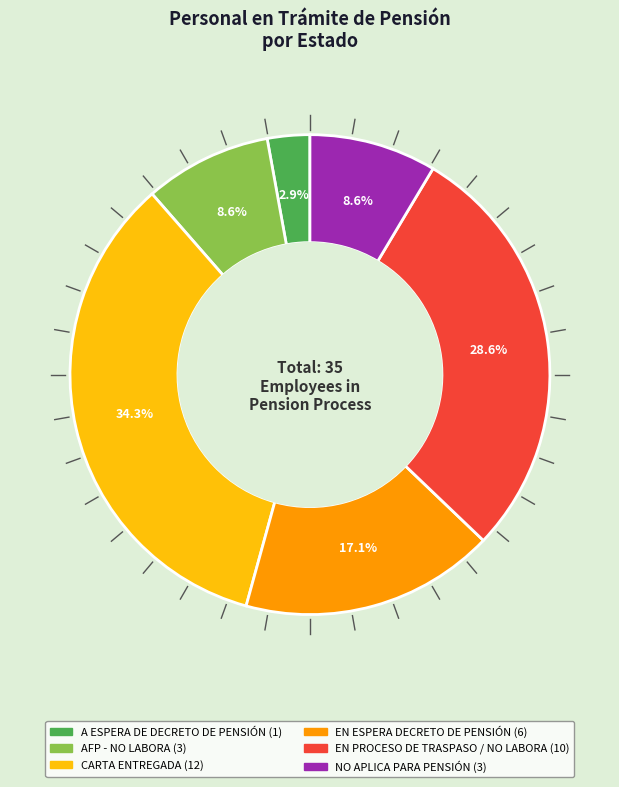

Which category has the smallest portion of the pie?

A ESPERA DE DECRETO DE PENSIÓN